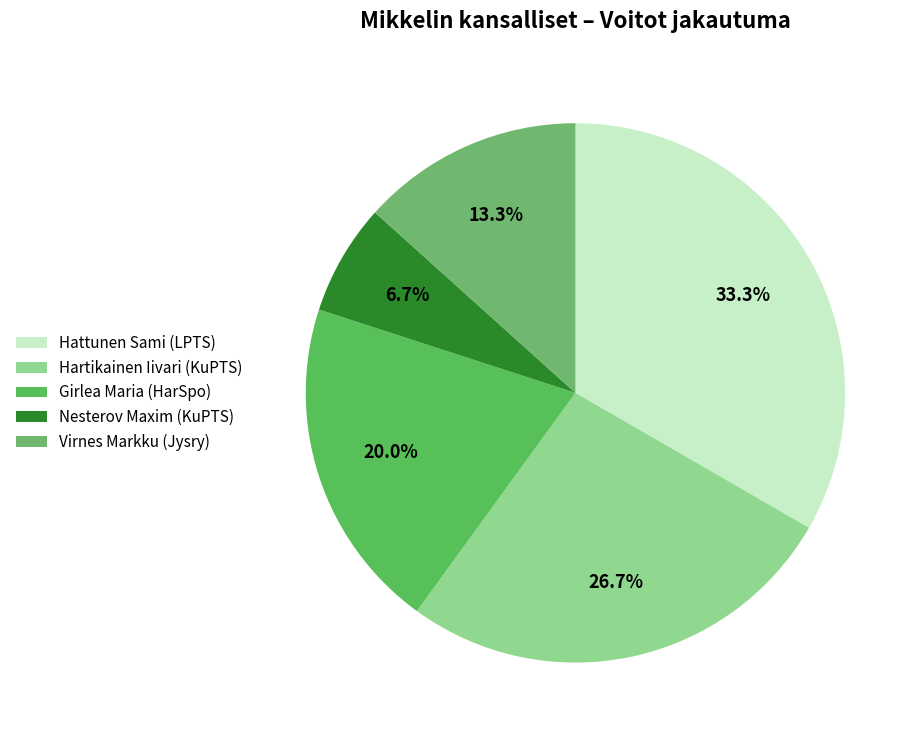

To the nearest percent, what is the average slice percentage?

20%